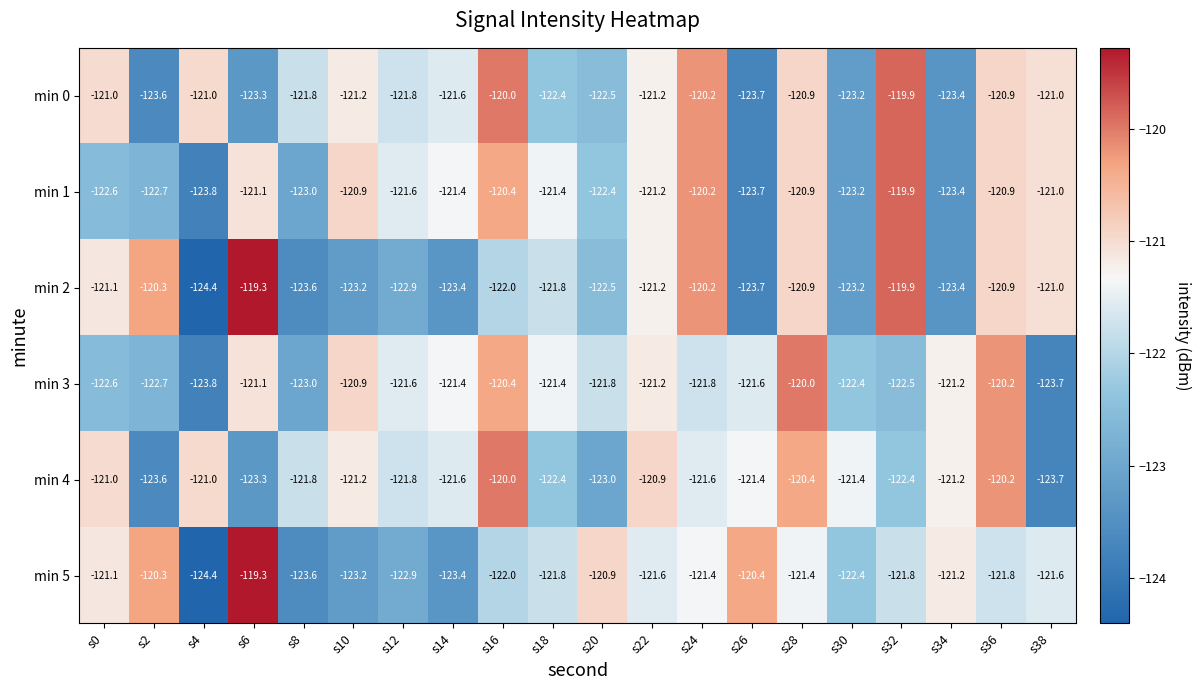

What is the difference between the maximum and minimum values in the min 1 series?

3.9